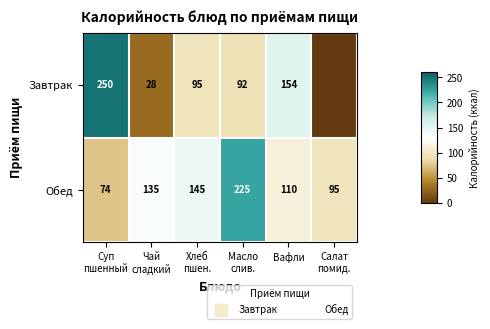

At how many categories does at least one series exceed 40?

6